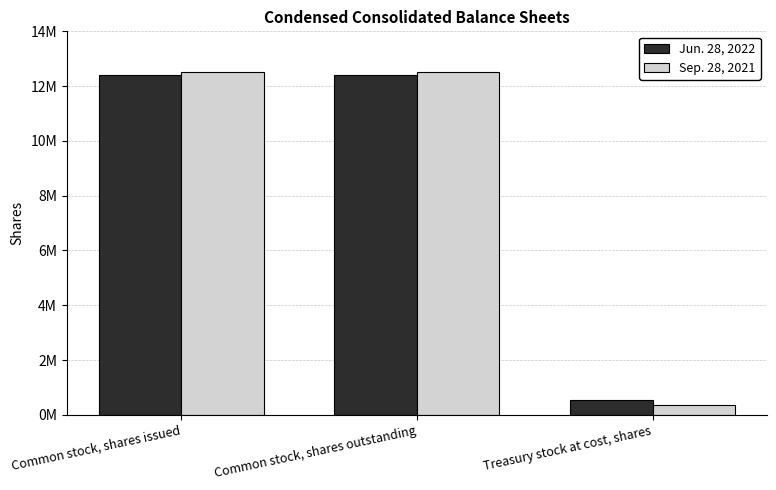

What is the label of the 2nd bar from the right?

Common stock, shares outstanding